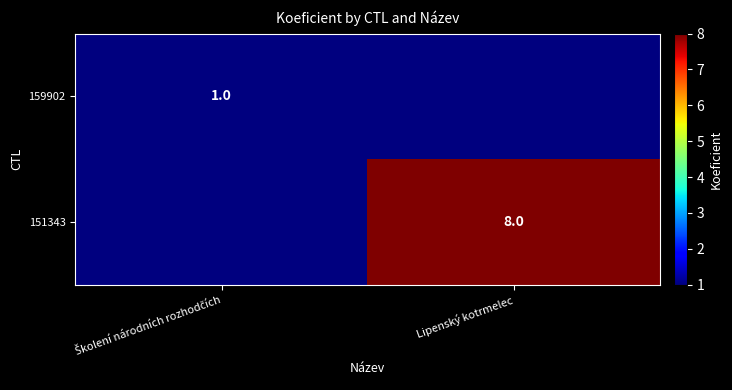

The value of 151343 at Lipenský kotrmelec is 8. True or false?

True